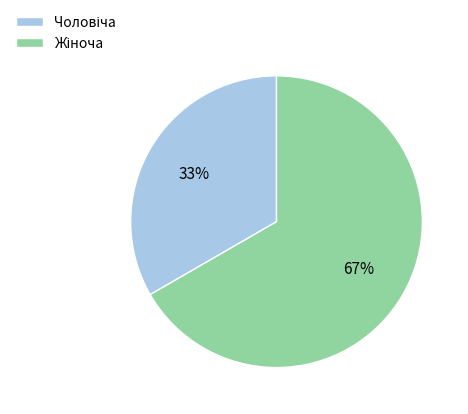

To the nearest percent, what is the average slice percentage?

50%